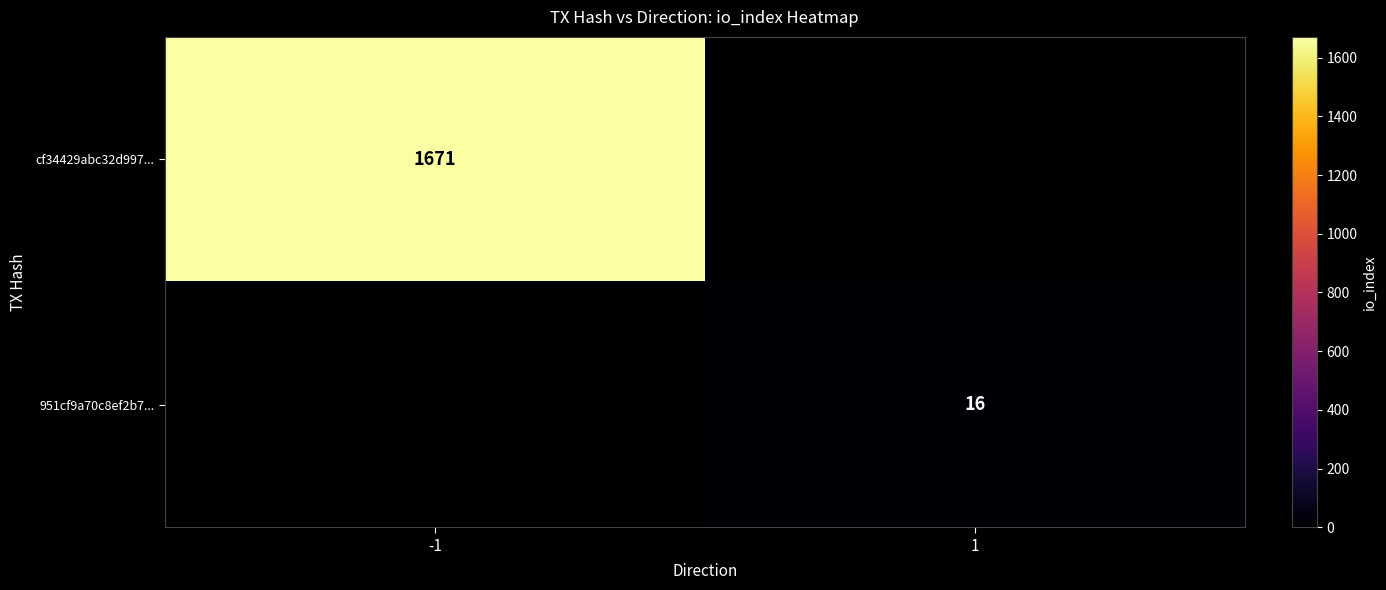

Count the number of data series in this chart.

2